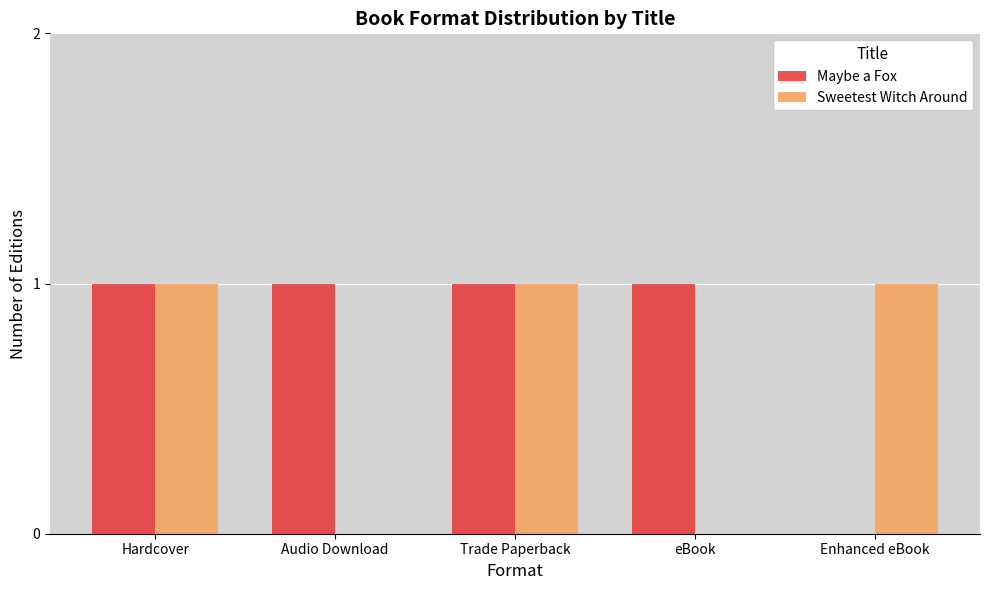

Which series has the largest total across all categories?

Maybe a Fox